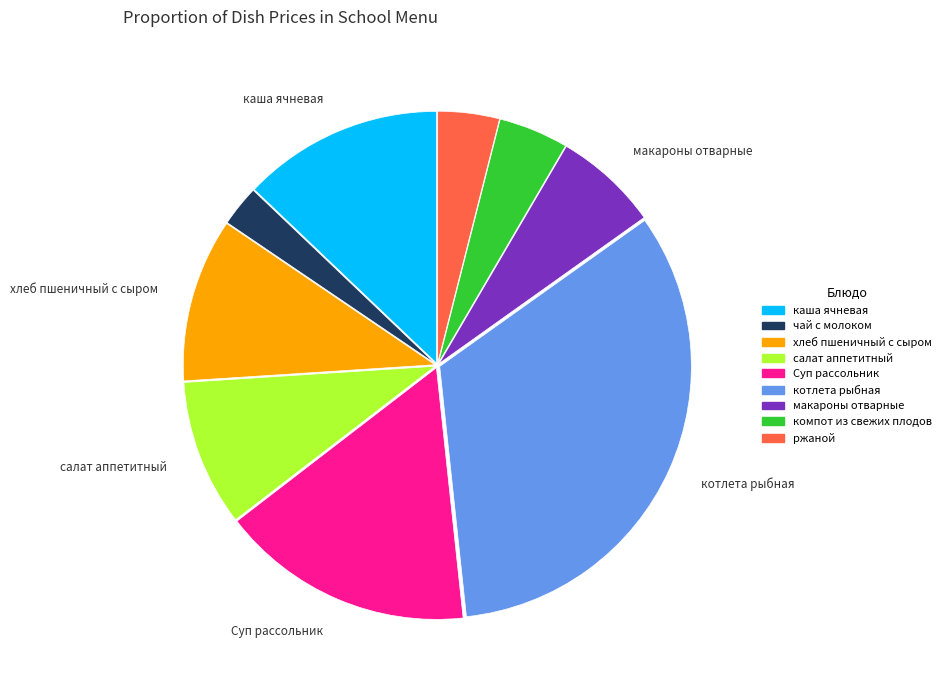

Which category has the smallest portion of the pie?

чай с молоком